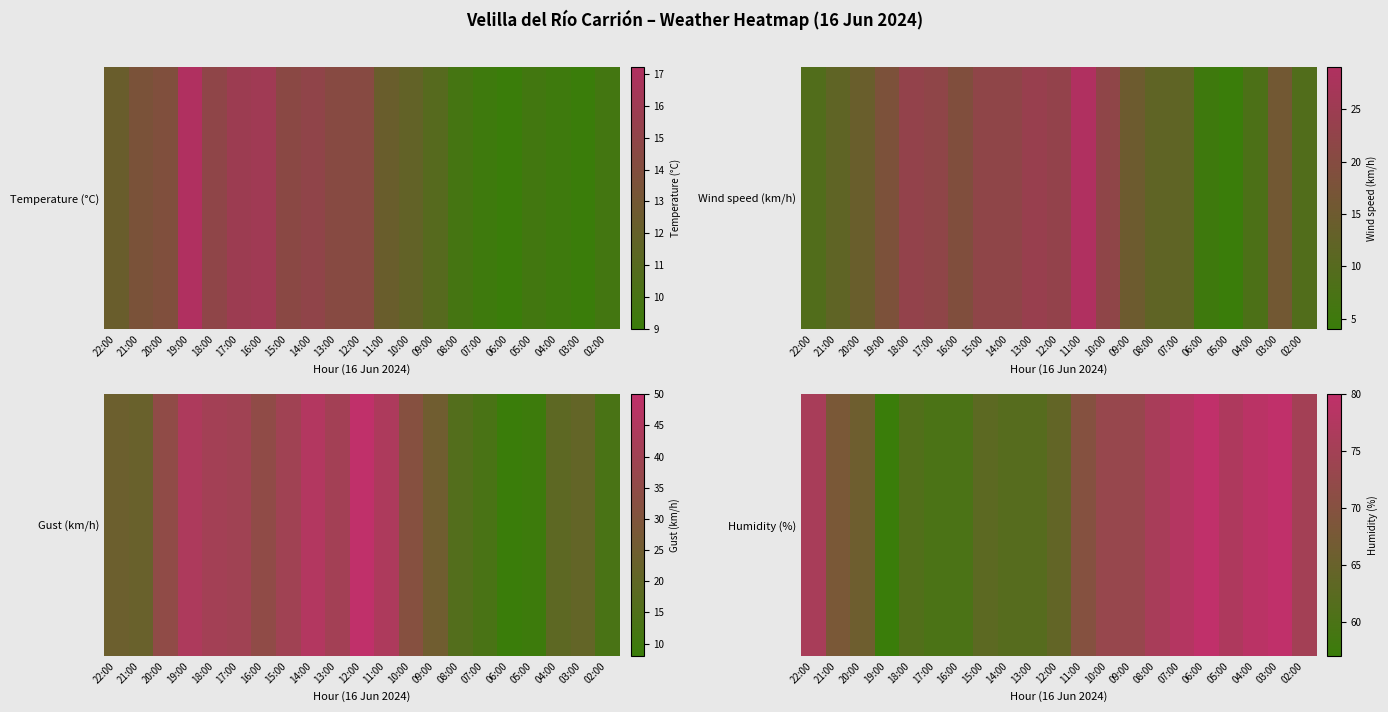

Count the number of categories in the chart.

21